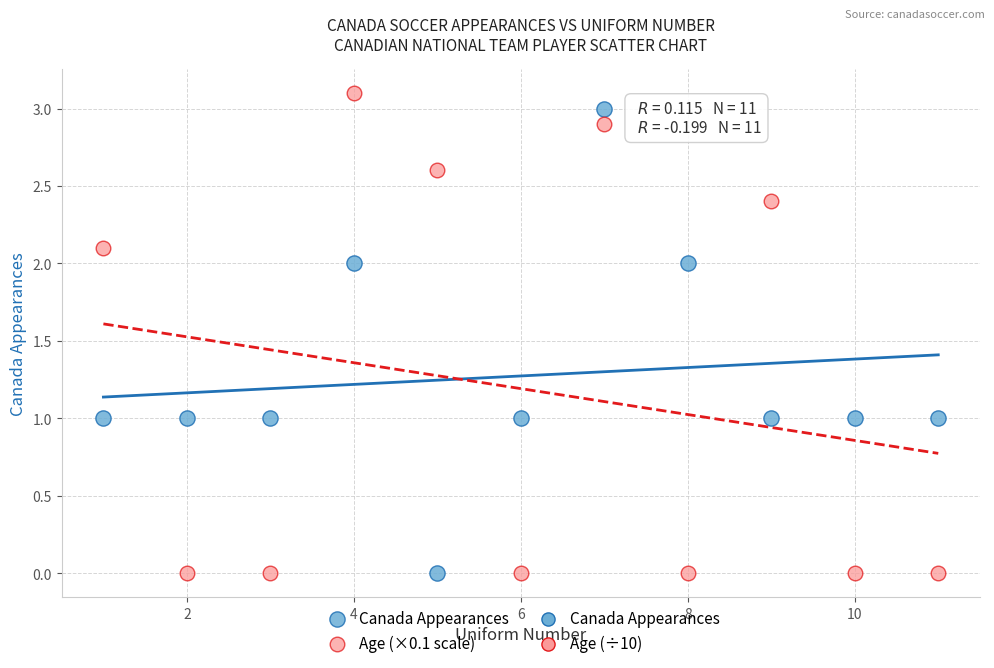

Across all data points, what is the range of Y values (max minus min)?

3.1